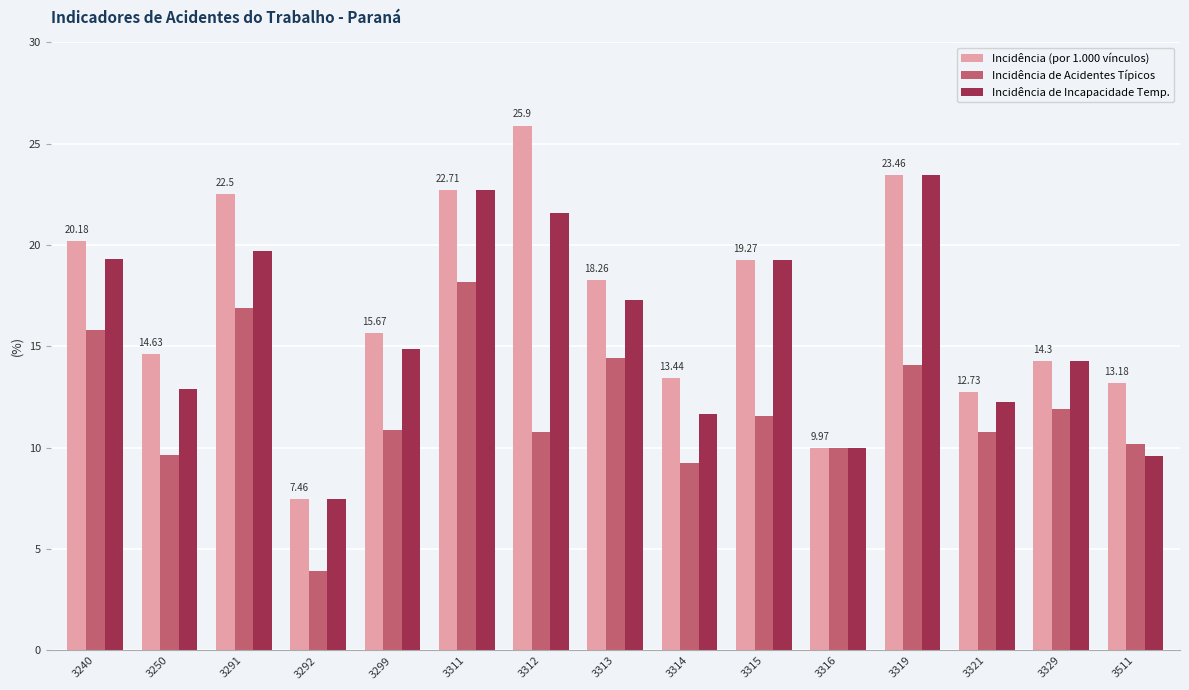

Rank the series at 3240 from highest to lowest value.

Incidência (por 1.000 vínculos), Incidência de Incapacidade Temp., Incidência de Acidentes Típicos